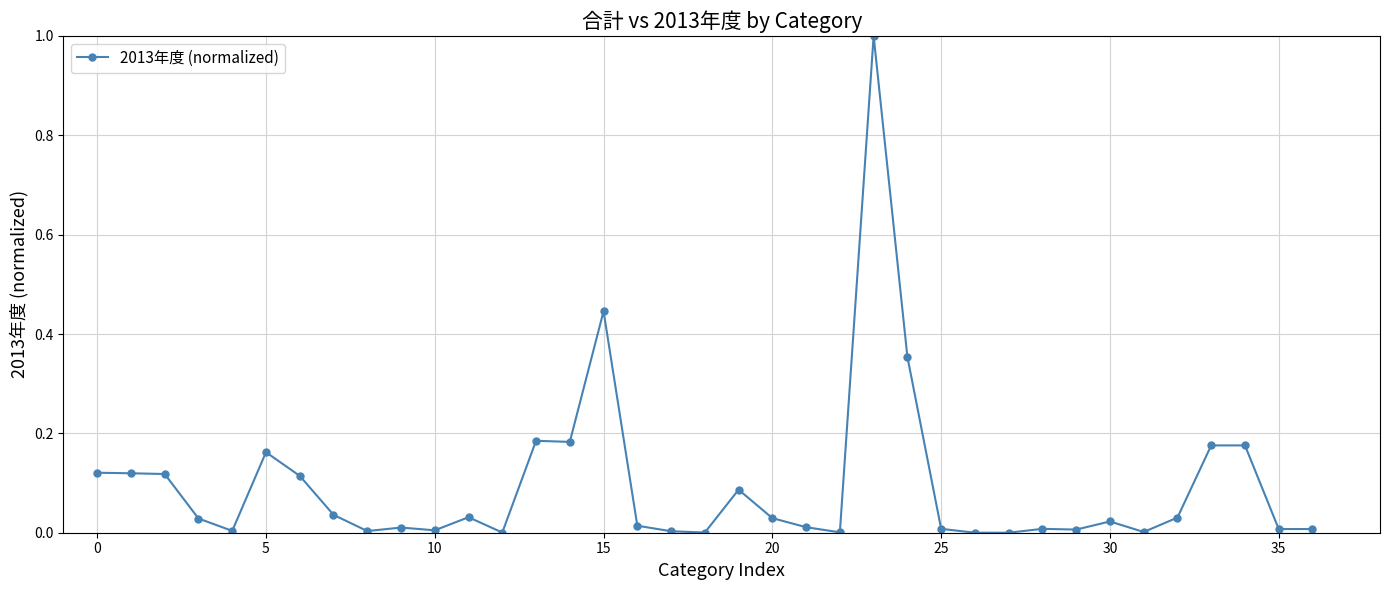

What is the sum of all values?

3.5